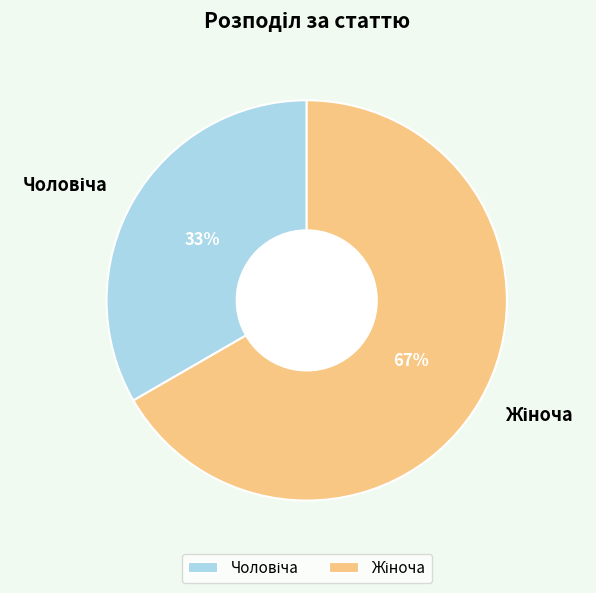

Is there a majority slice in this chart?

Yes